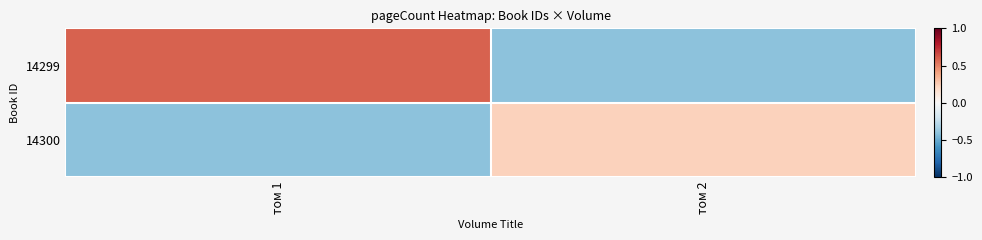

What is the spread (max minus min) of values at том 1?

1.0